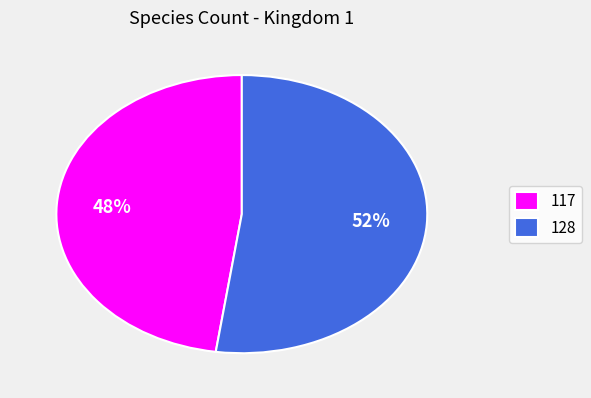

How many segments does this pie chart have?

2